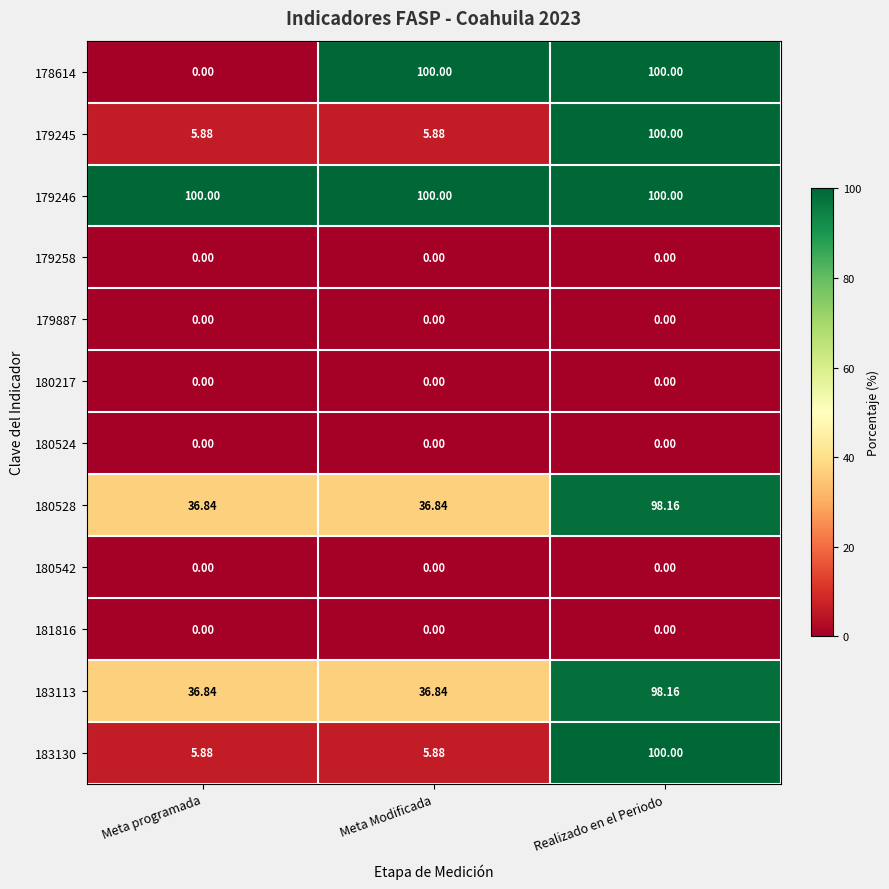

Where is 178614 nearest to the value 50?

Meta programada